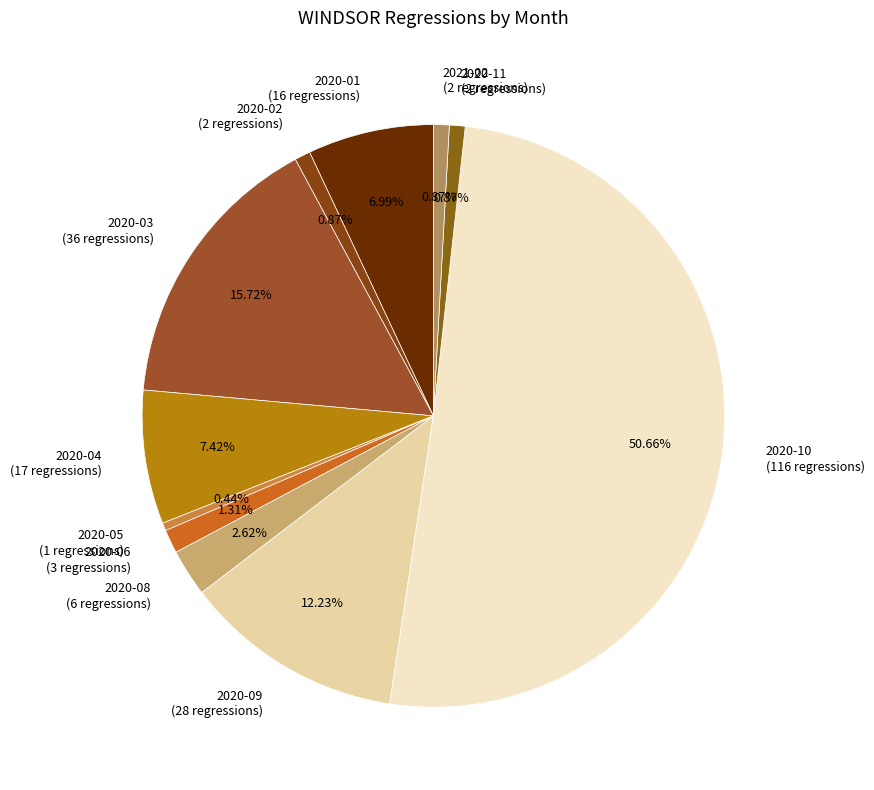

Which has a higher value, 2020-08 (6 regressions) or 2020-01 (16 regressions)?

2020-01 (16 regressions)